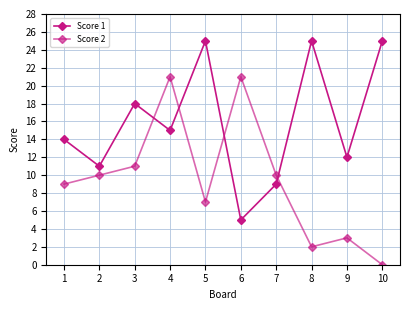

Does the chart have visible grid lines?

Yes